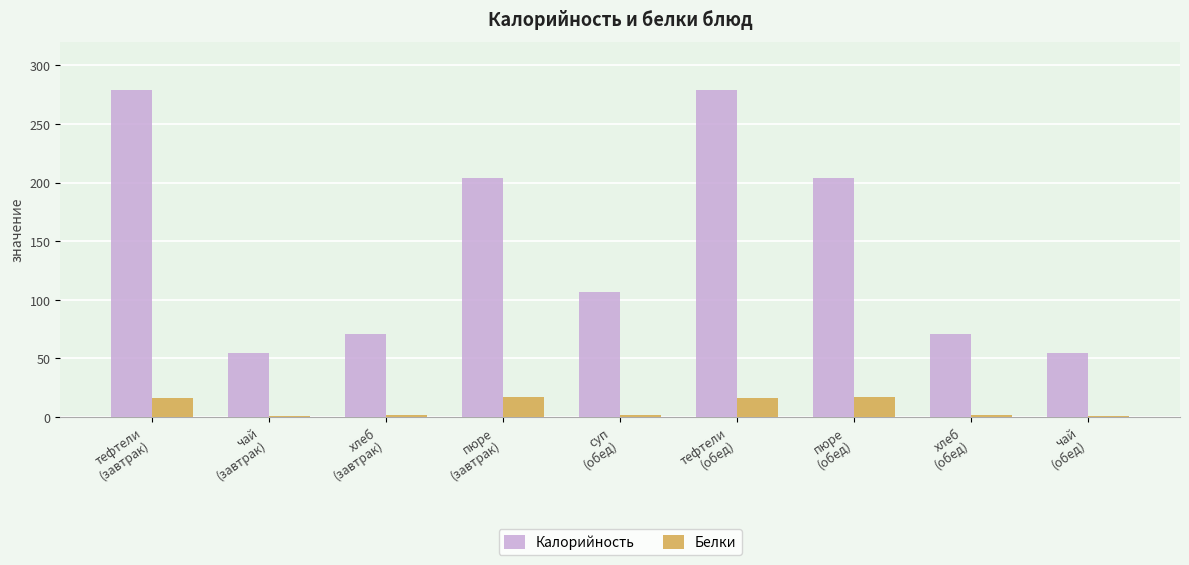

What is the approximate value of Калорийность at чай
(обед), to the nearest 5?

55